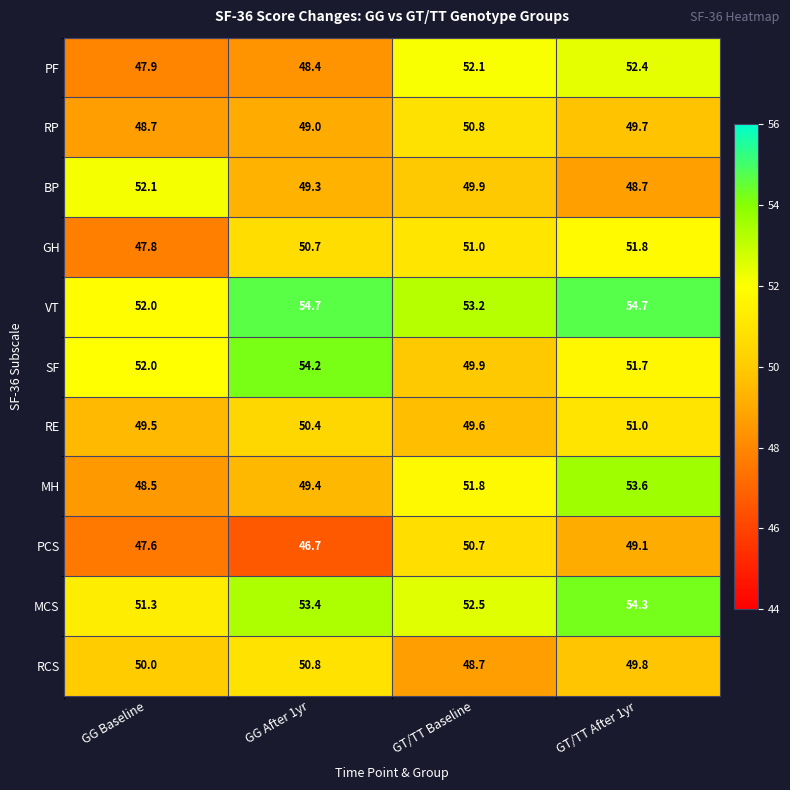

What is the sum of the GH values at GG Baseline and GT/TT Baseline?

98.8